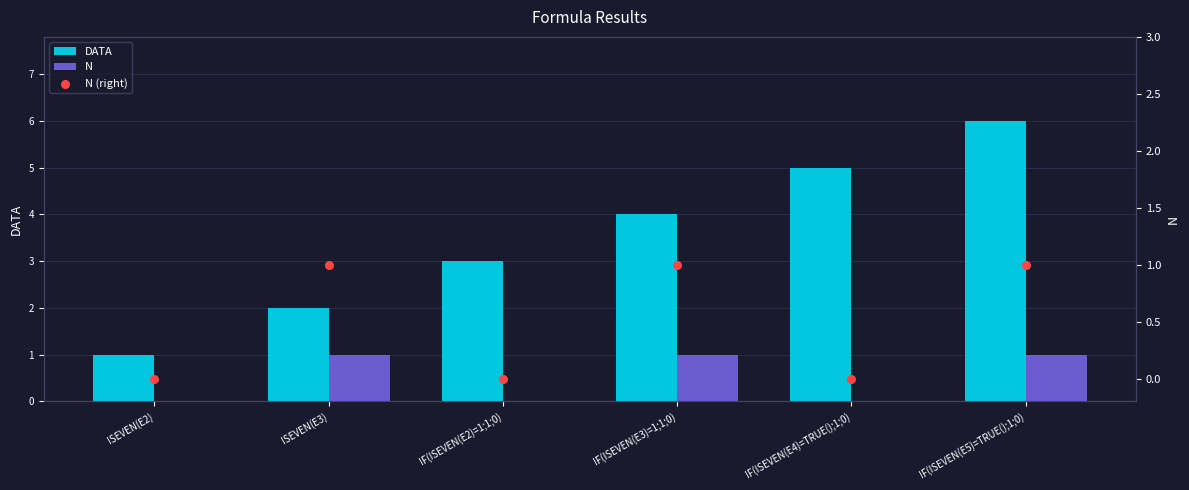

Which series reaches the maximum Y coordinate?

DATA